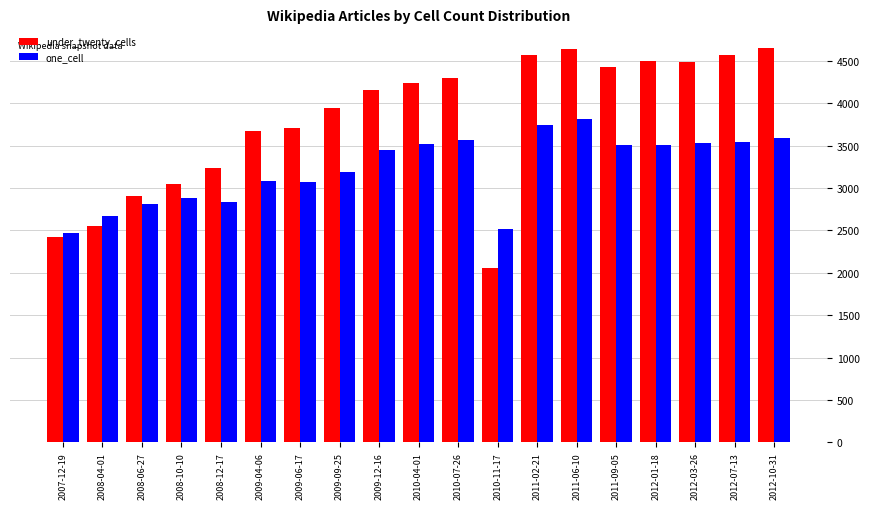

At how many categories does at least one series exceed 4327?

7